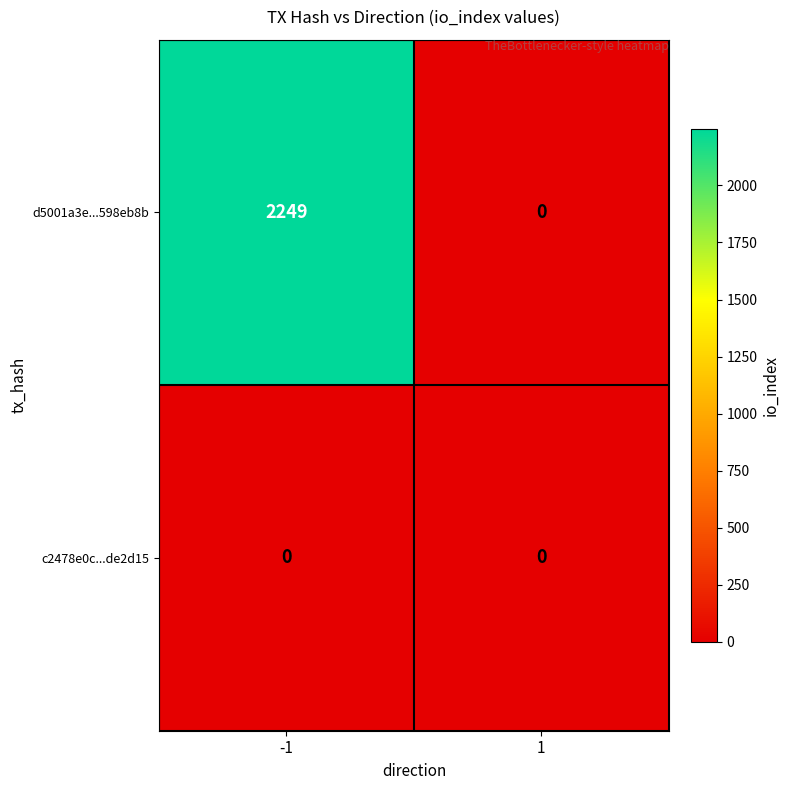

How many series are shown in this chart?

2